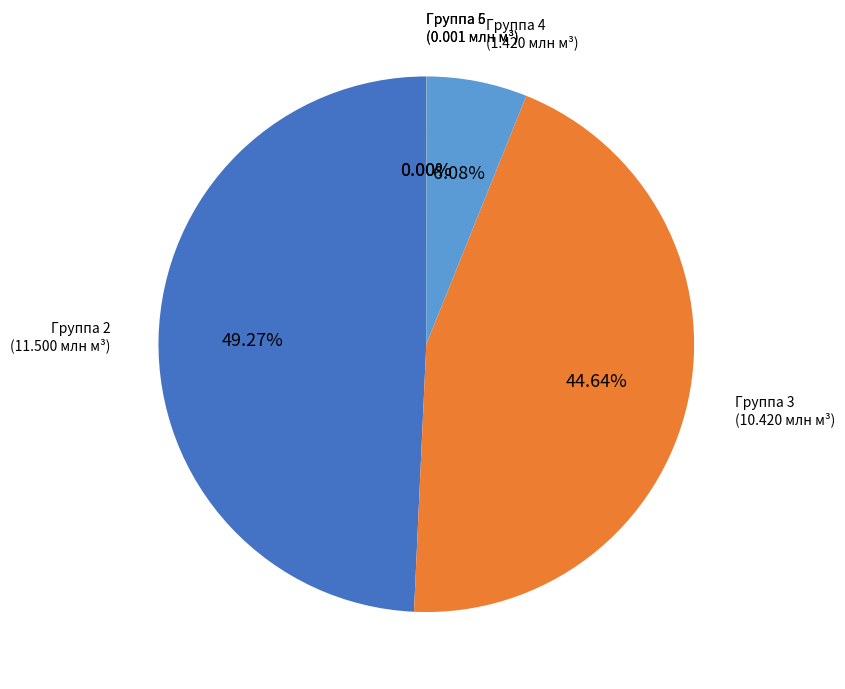

To the nearest percent, what is the difference between the largest and smallest slice percentages?

49%